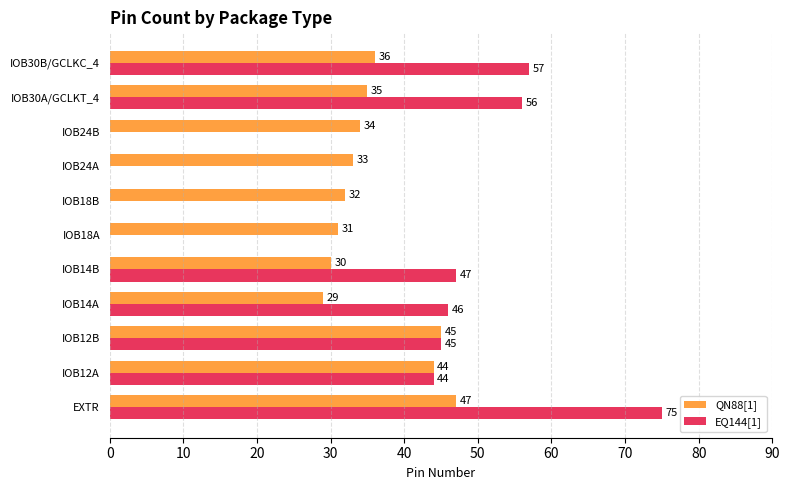

How many values in EQ144[1] are above zero?

7